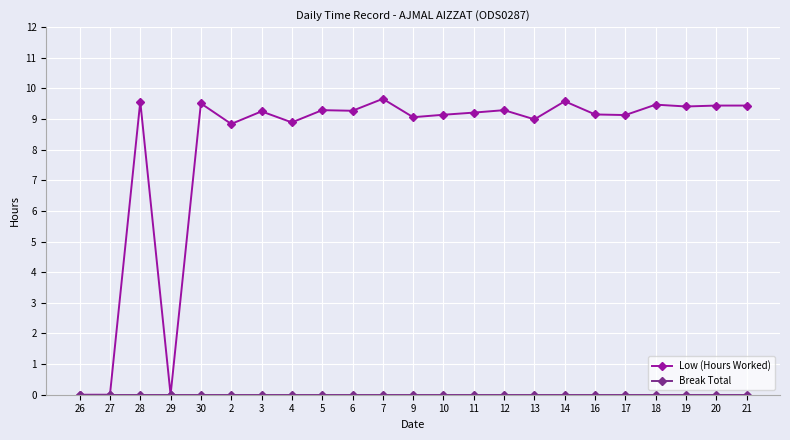

The Low (Hours Worked) series shows 9.5 at 18. True or false?

True